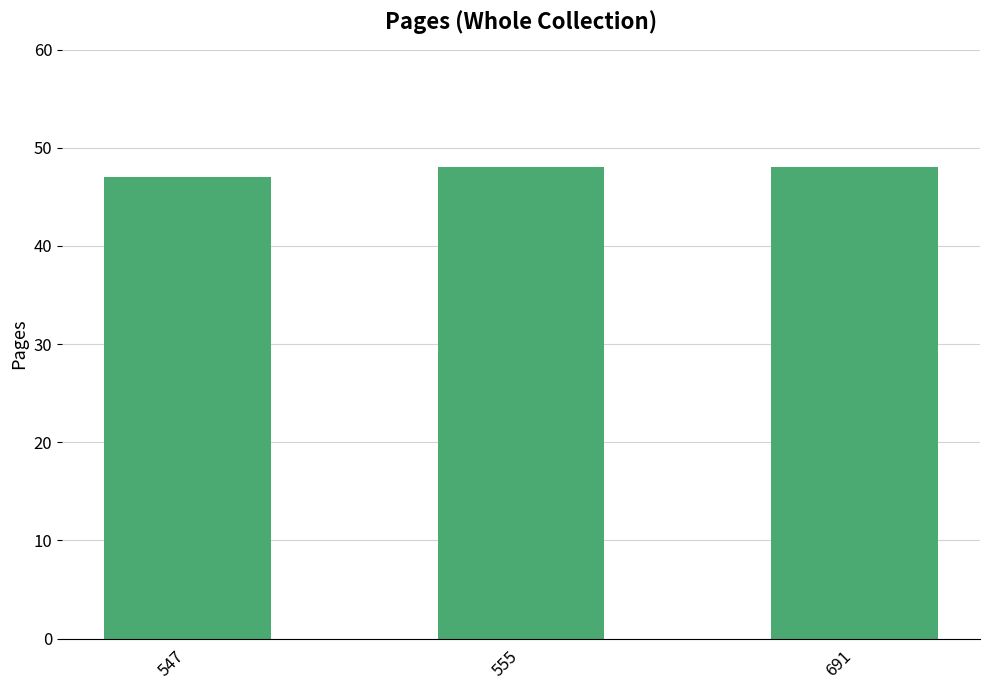

What is the sum of all values?

143